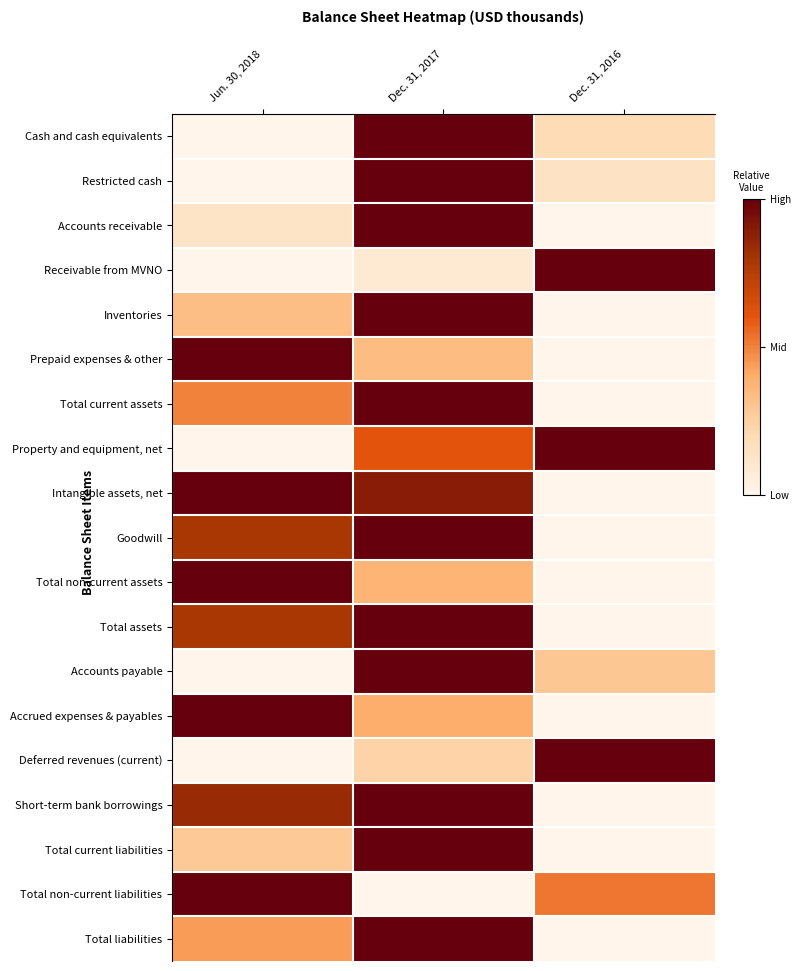

What is the total value across all series at Dec. 31, 2016?

4.2